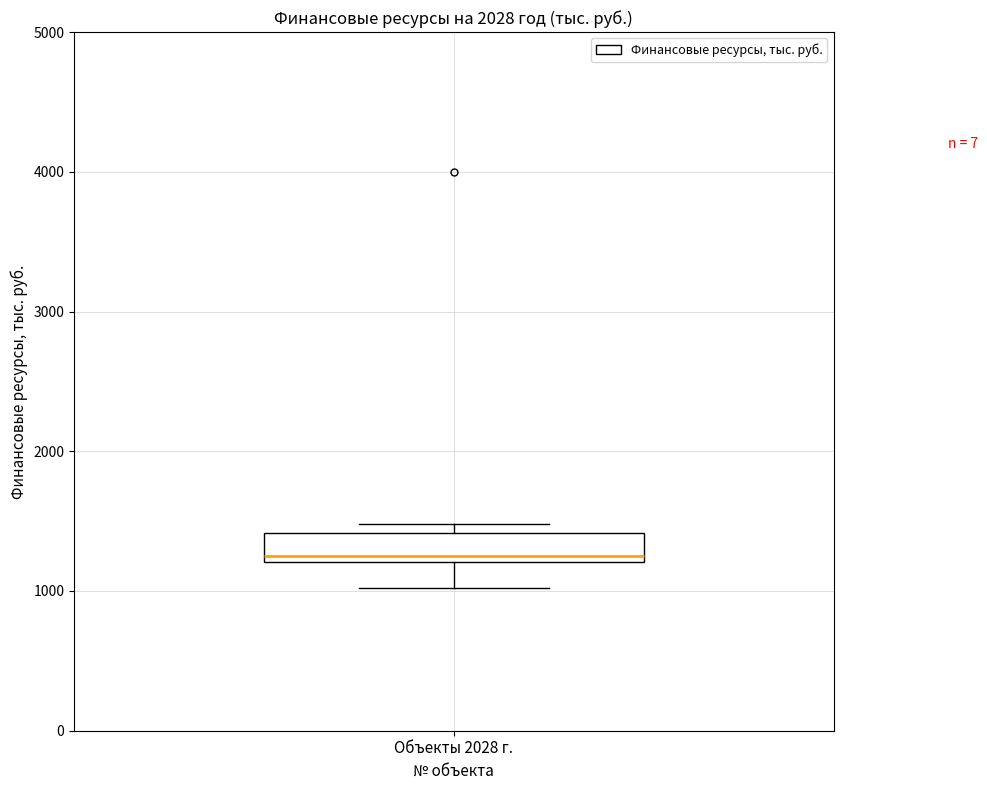

Transcribe this box plot: give where the median line is, the range the box spans, and where the two whiskers end, as read against the y-axis. The values are not printed on the chart, so give them approximately, as read against the axis.

median 1200 (just above the box's lower edge), box 1200 to 1400, whiskers 1000 to 1500